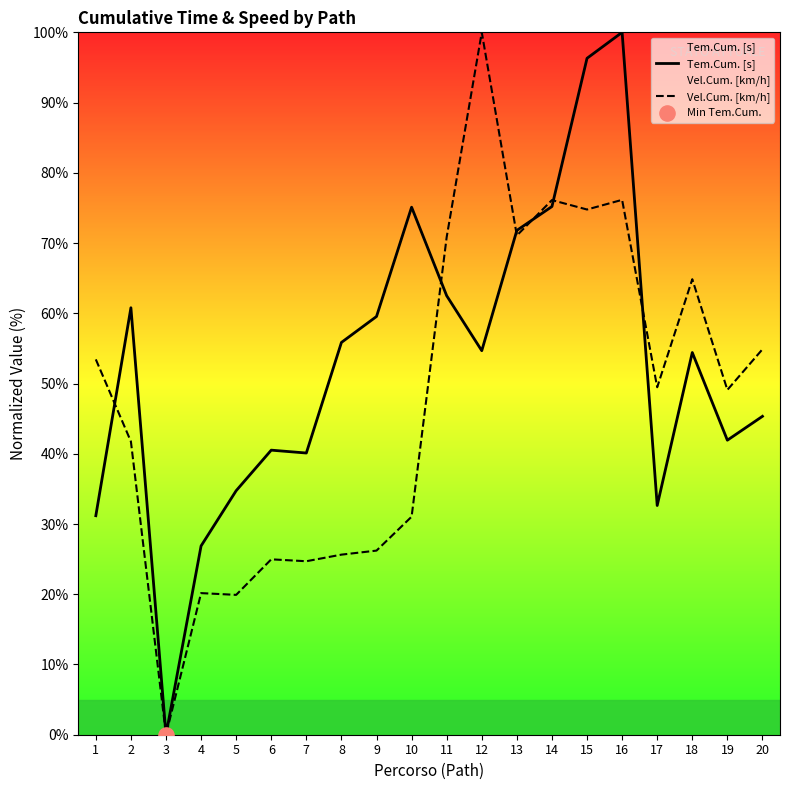

At which category is the sum across all series the highest?

16